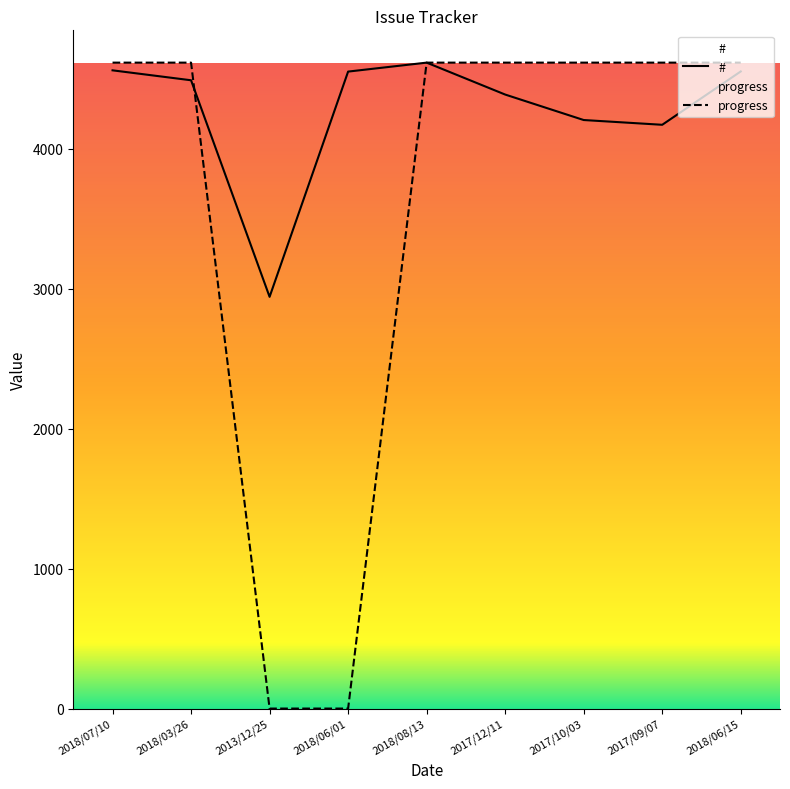

Reading left to right, extract all data points from this chart.

#: 4559	4488	2941	4550	4614	4386	4204	4170	4551
progress: 4614	4614	0	0	4614	4614	4614	4614	4614